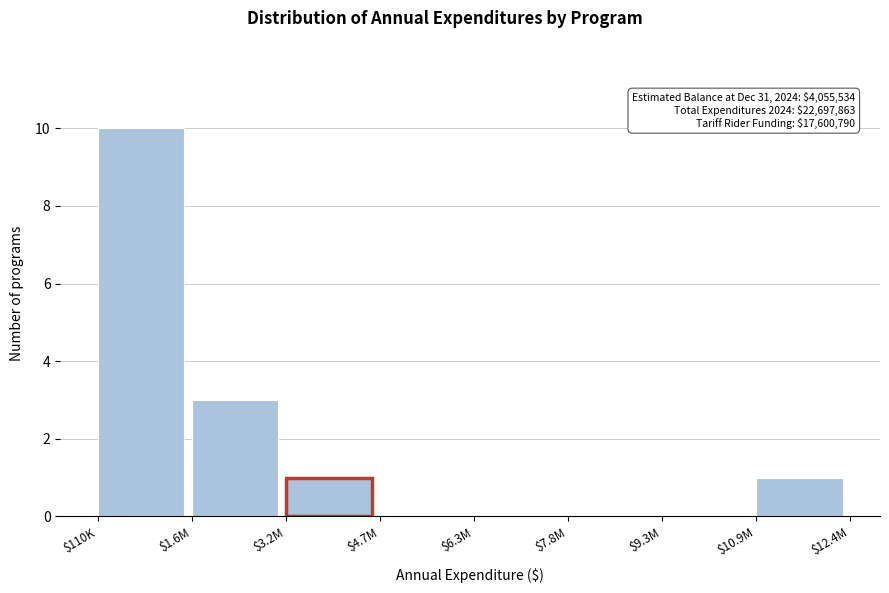

What is the maximum value shown in the chart?

10